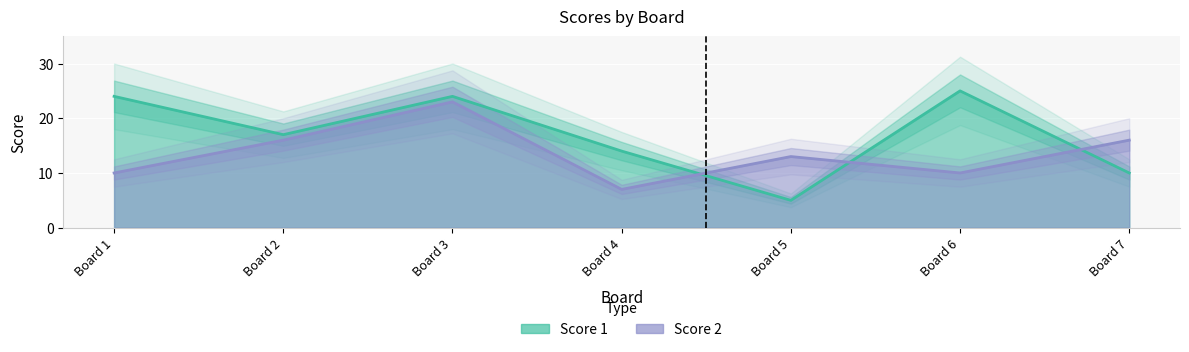

Where do Score 2 and Score 1 first cross each other?

Board 4 and Board 5